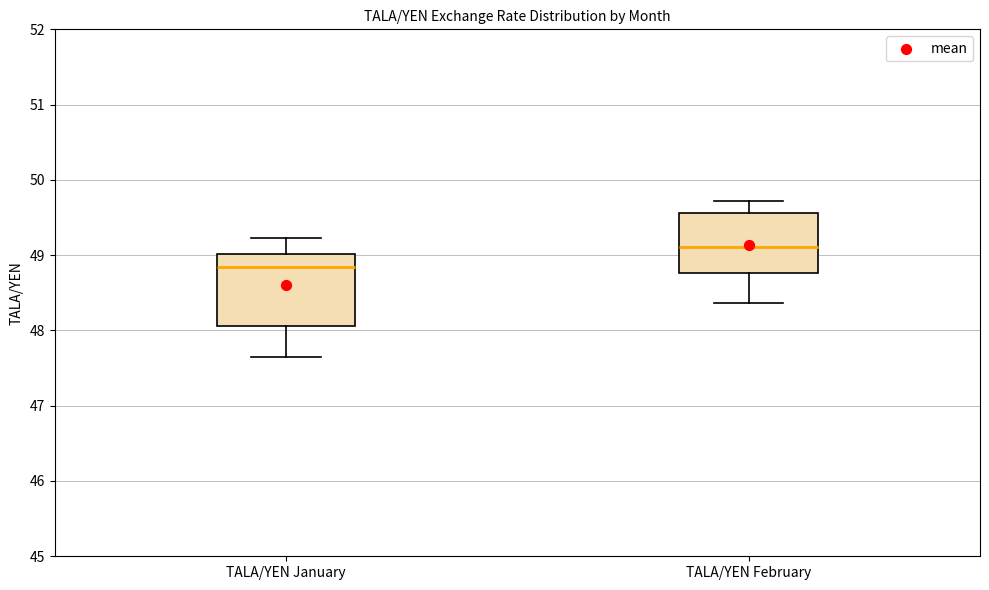

Reading left to right, transcribe this box plot: for each box, give where its median line is, the range the box spans, and where its two whiskers end, as read against the y-axis. The values are not printed on the chart, so give them approximately, as read against the axis.

TALA/YEN January: median 48.8, box 48.1 to 49.0, whiskers 47.6 to 49.2
TALA/YEN February: median 49.1, box 48.8 to 49.6, whiskers 48.4 to 49.7